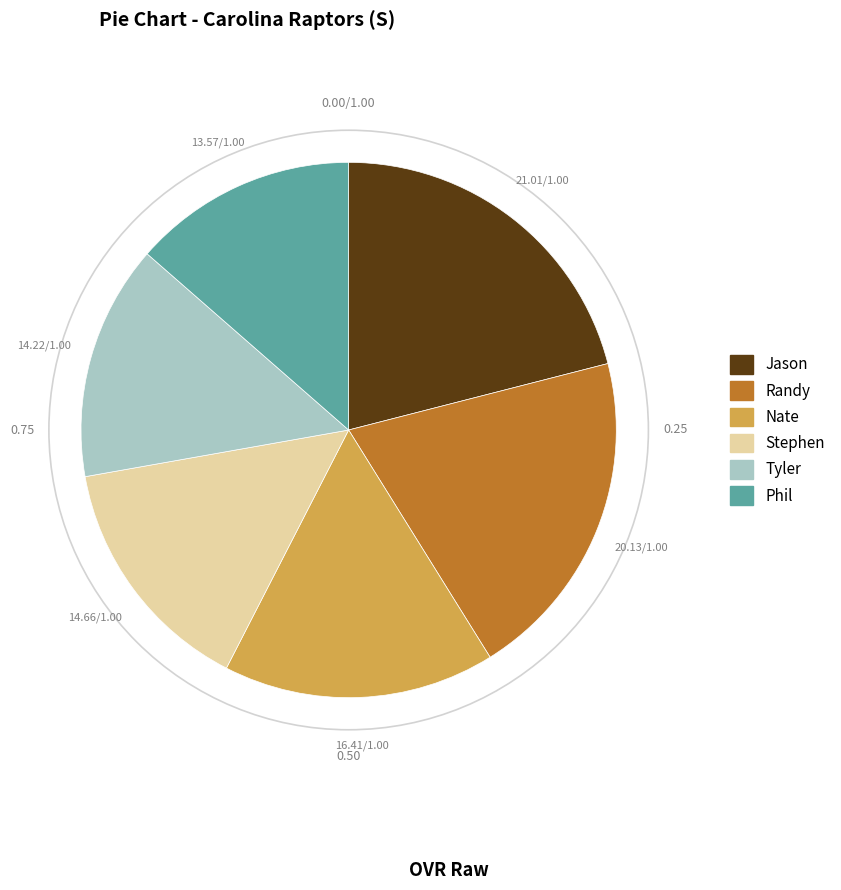

How many slices are in this pie chart?

6